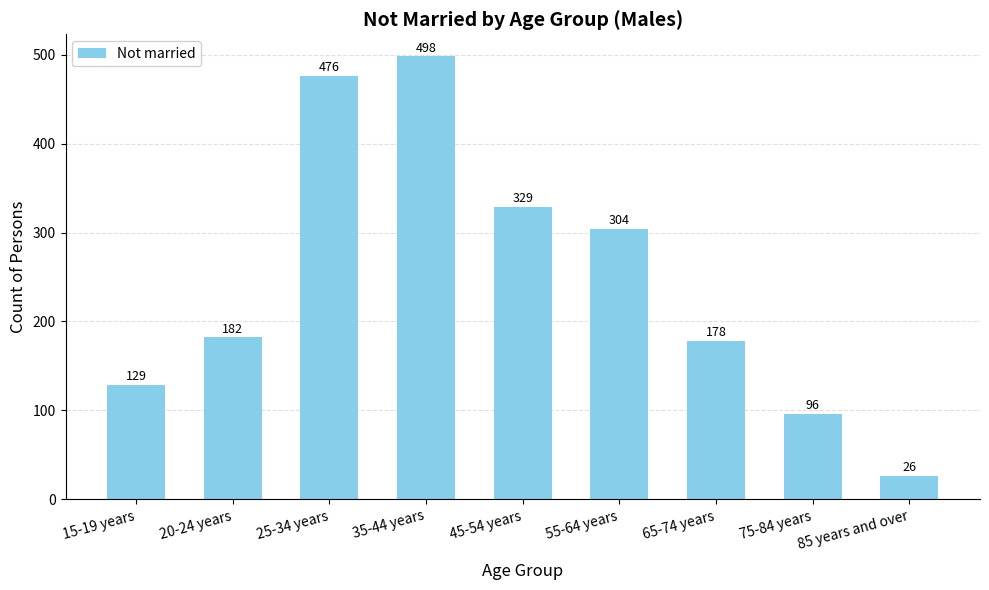

What is the difference between the values at 20-24 years and 55-64 years?

122